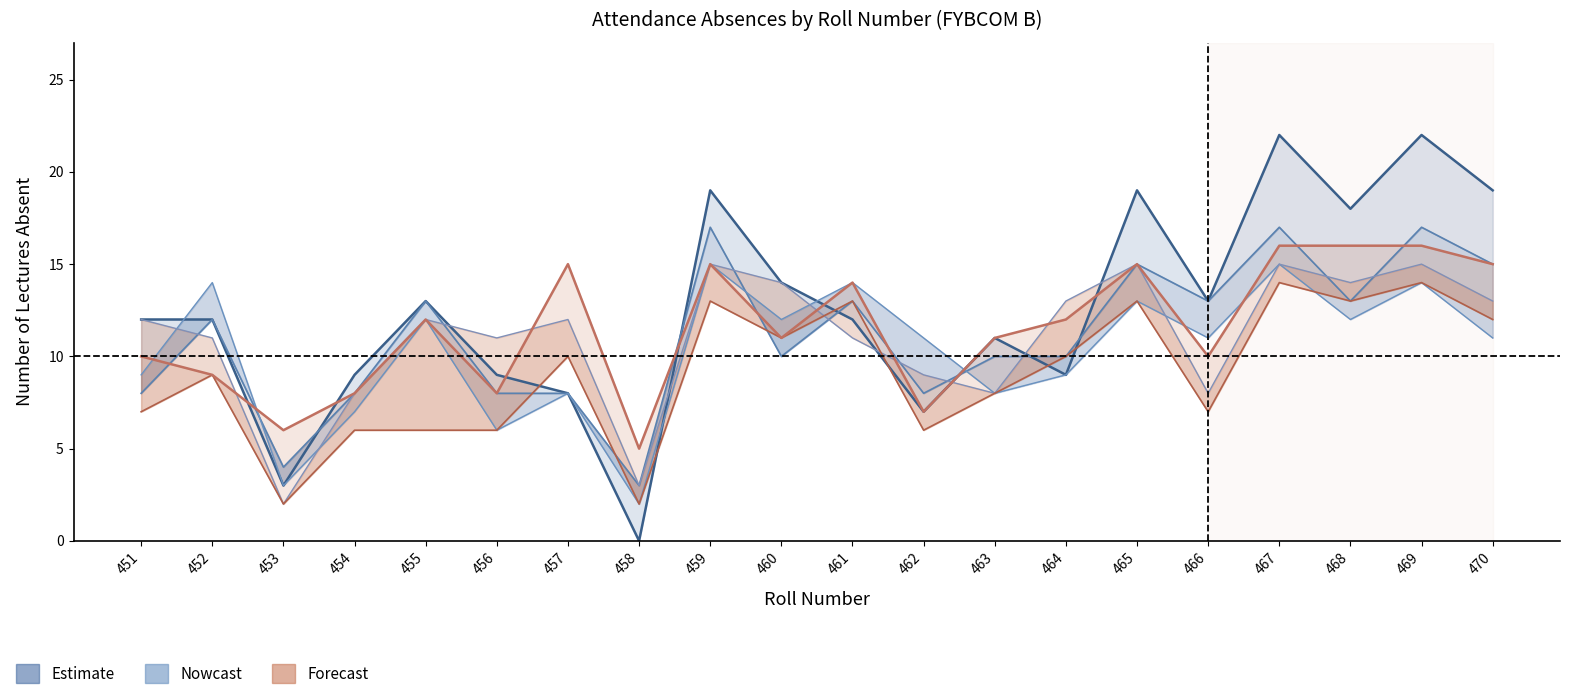

Is the value of BC at 456 greater than the value of B ECO 1 at 465?

No